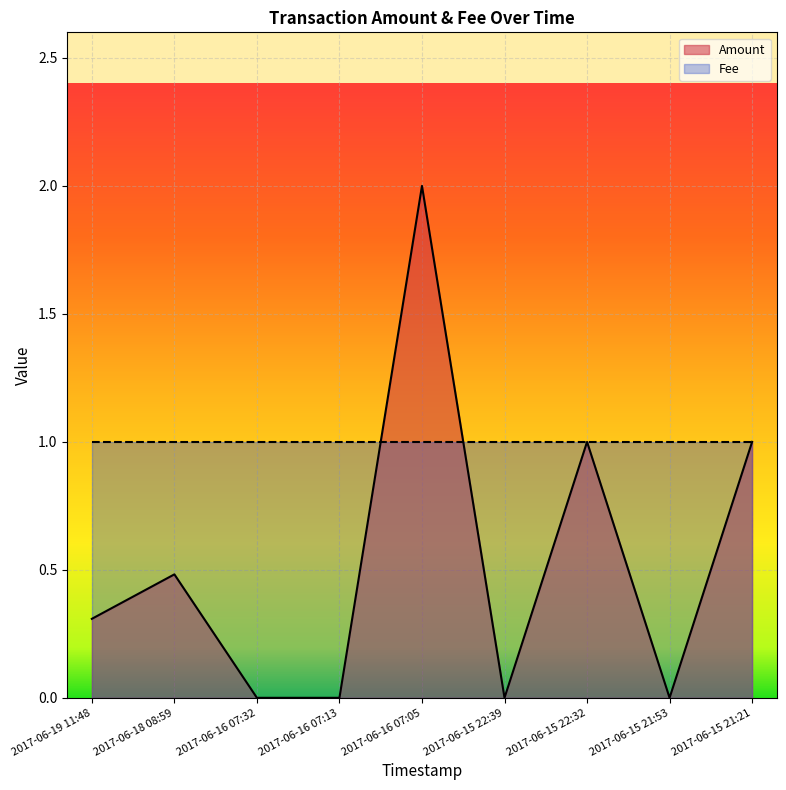

List the labels in order of value, largest first.

2017-06-16 07:05, 2017-06-15 22:32, 2017-06-15 21:21, 2017-06-18 08:59, 2017-06-19 11:48, 2017-06-16 07:32, 2017-06-16 07:13, 2017-06-15 22:39, 2017-06-15 21:53